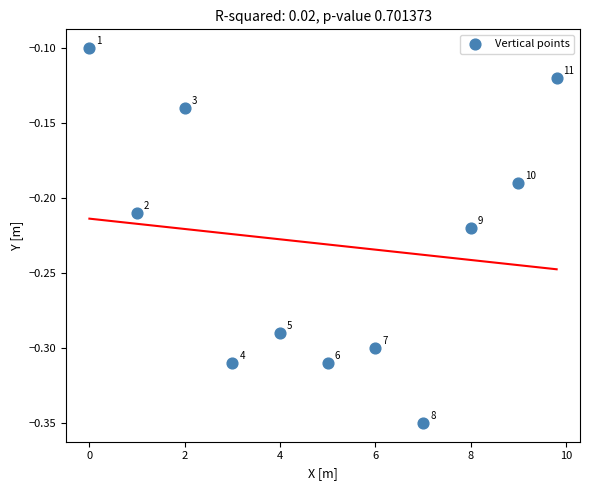

What is the range of X values (max minus min)?

9.8